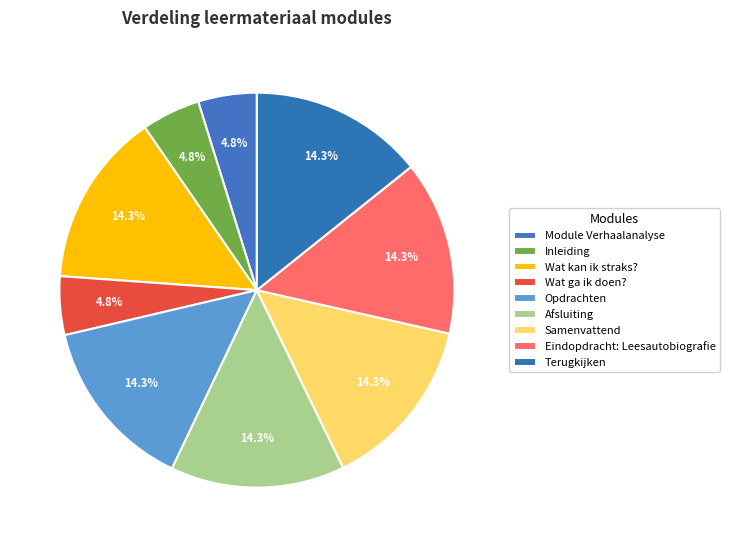

To the nearest percent, what is the average slice percentage?

11%